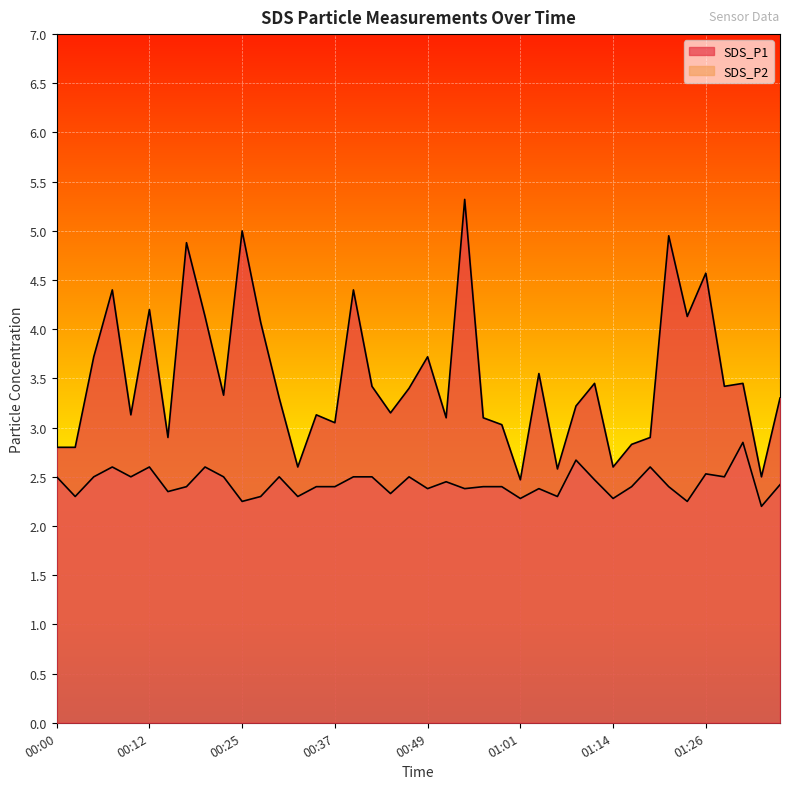

Which series has the largest total across all categories?

SDS_P1